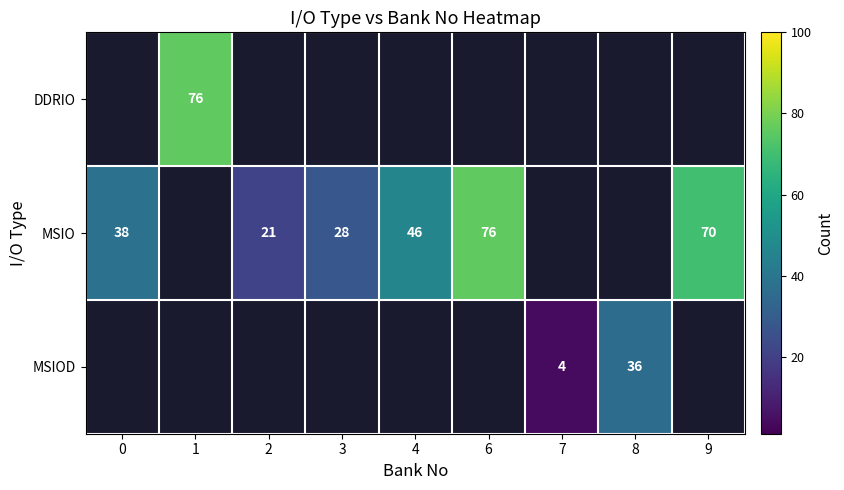

The MSIO series shows 21 at 2. True or false?

True